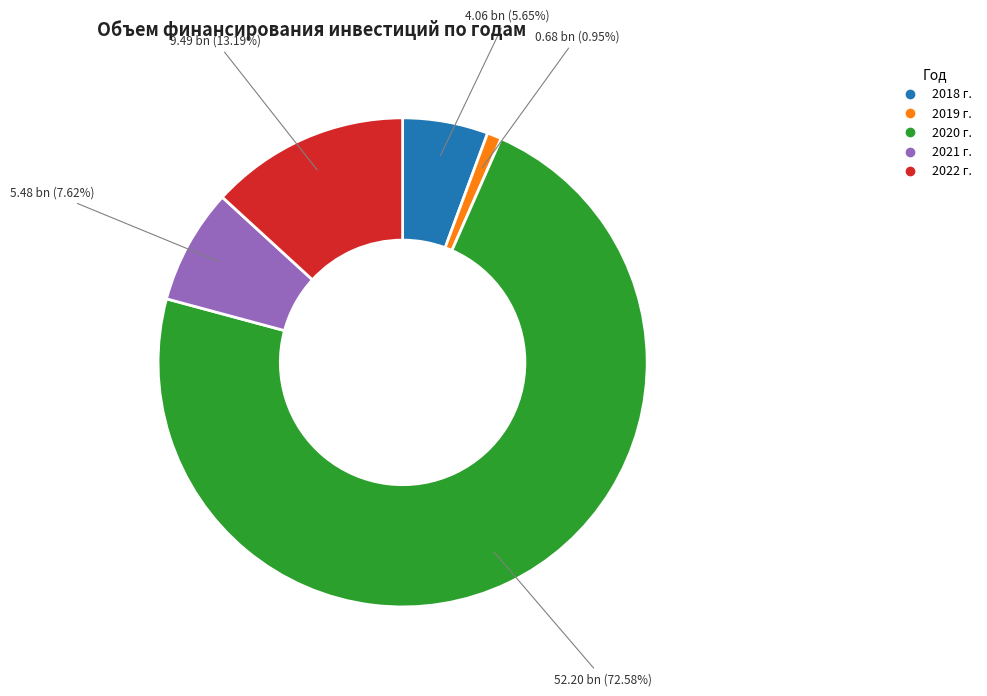

Rank the categories by value from lowest to highest.

2019 г., 2018 г., 2021 г., 2022 г., 2020 г.